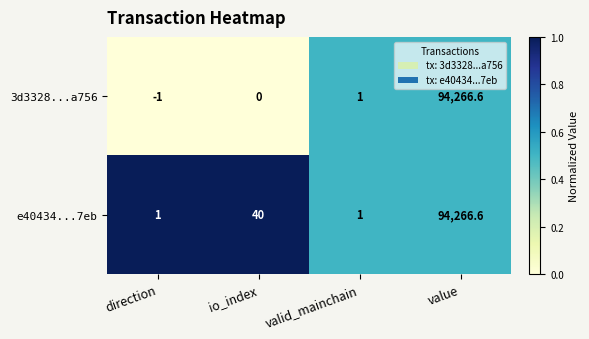

What is the approximate value of e40434...7eb at io_index?

40.0